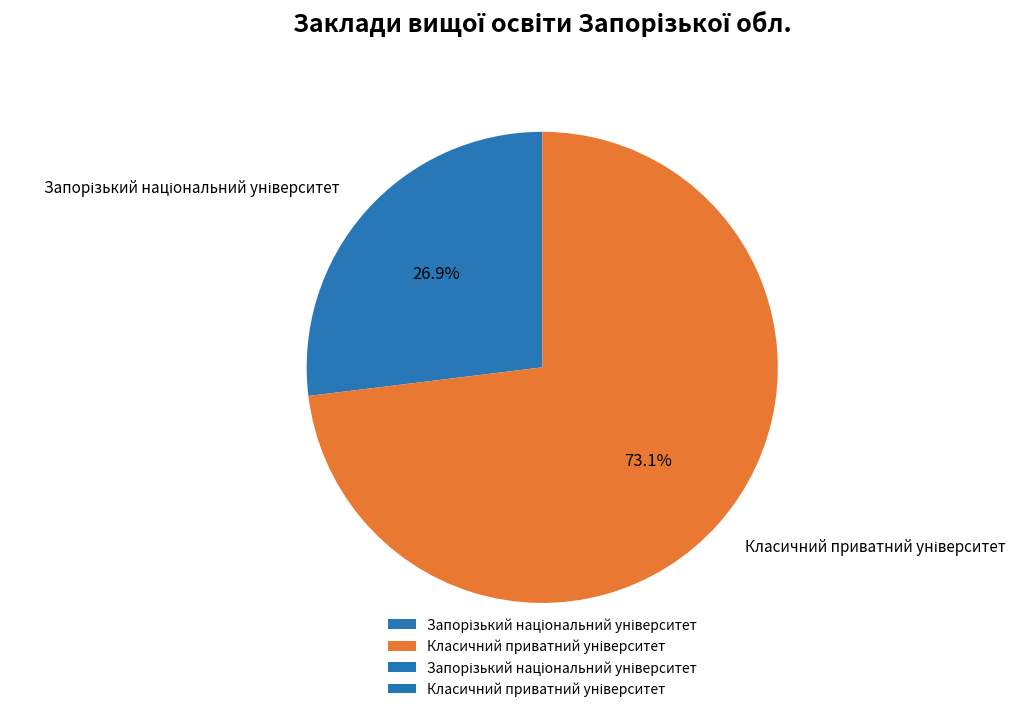

How many slices are in this pie chart?

2